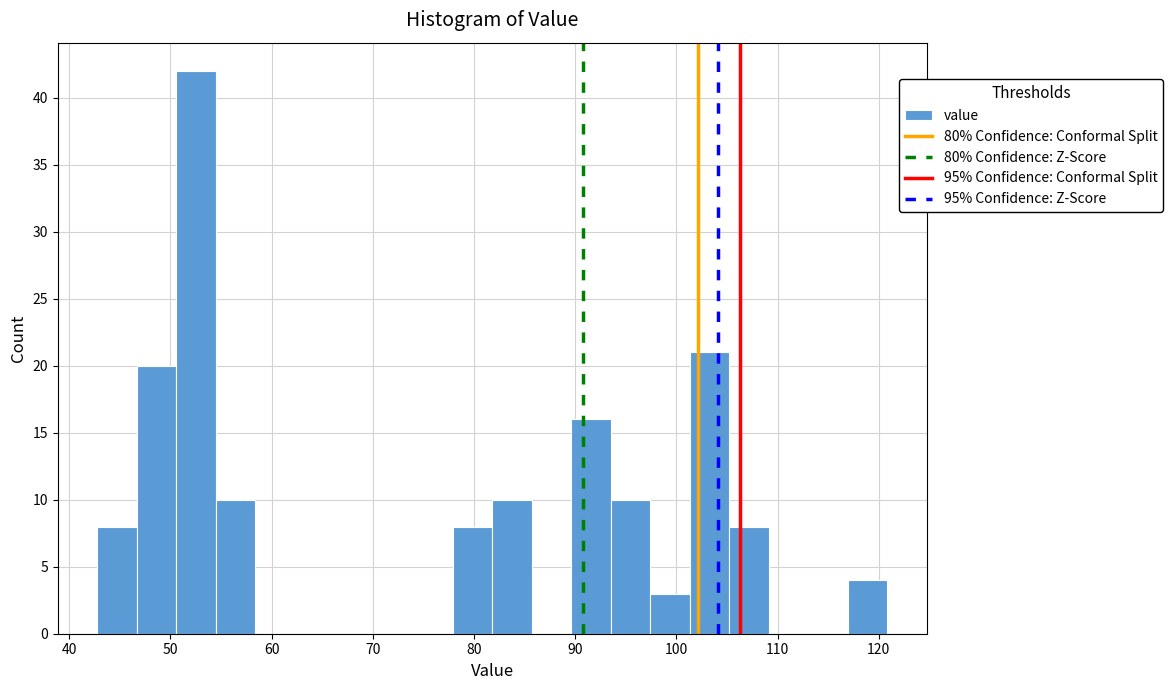

Read against the x-axis, roughly where is the centre of the tallest bar?

53